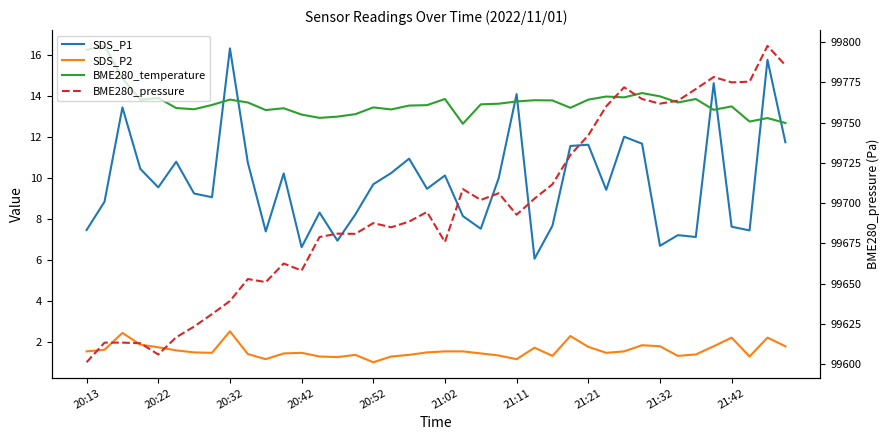

What is the difference between the maximum and minimum values in the SDS_P1 series?

10.3